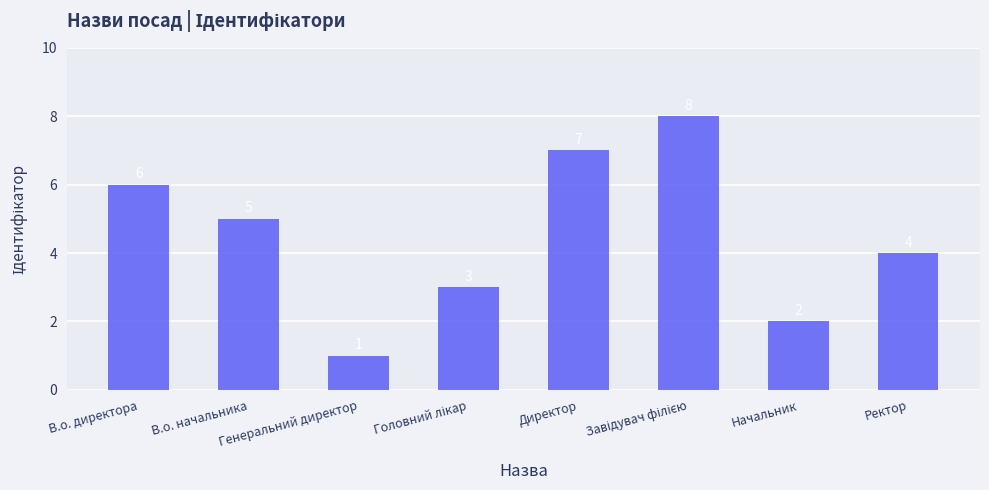

How many data points are less than 5?

4